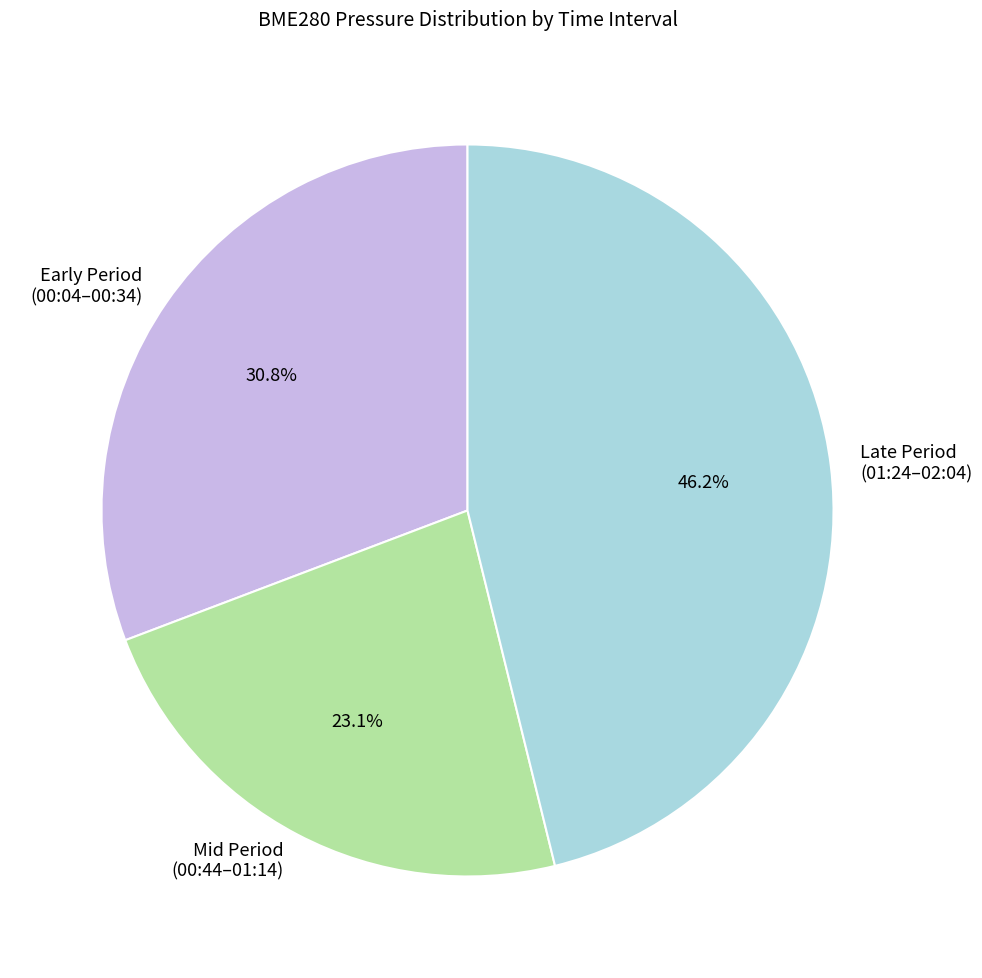

Which slice is the largest?

Late Period (01:24–02:04)